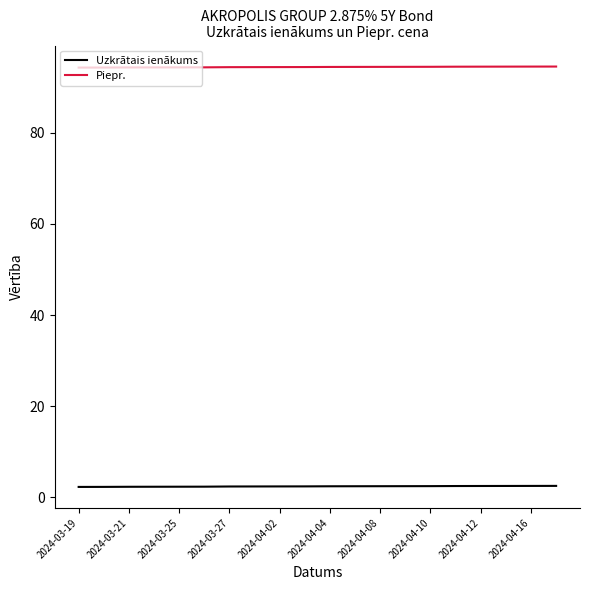

Rank the series by their maximum value, from lowest to highest.

Uzkrātais ienākums, Piepr.